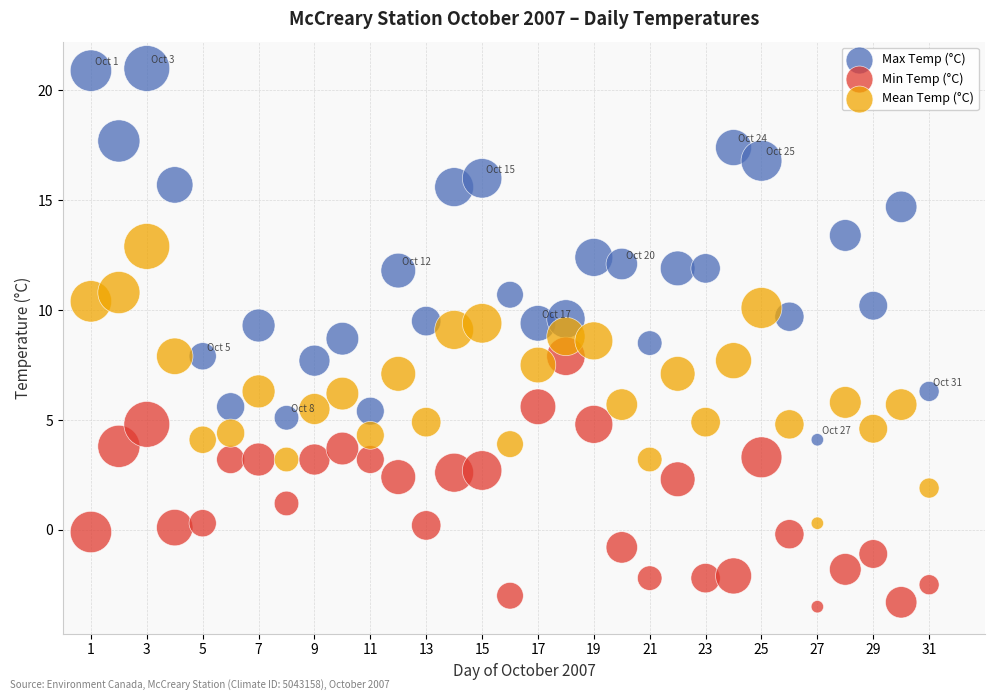

Across all data points, what is the range of Y values (max minus min)?

24.5